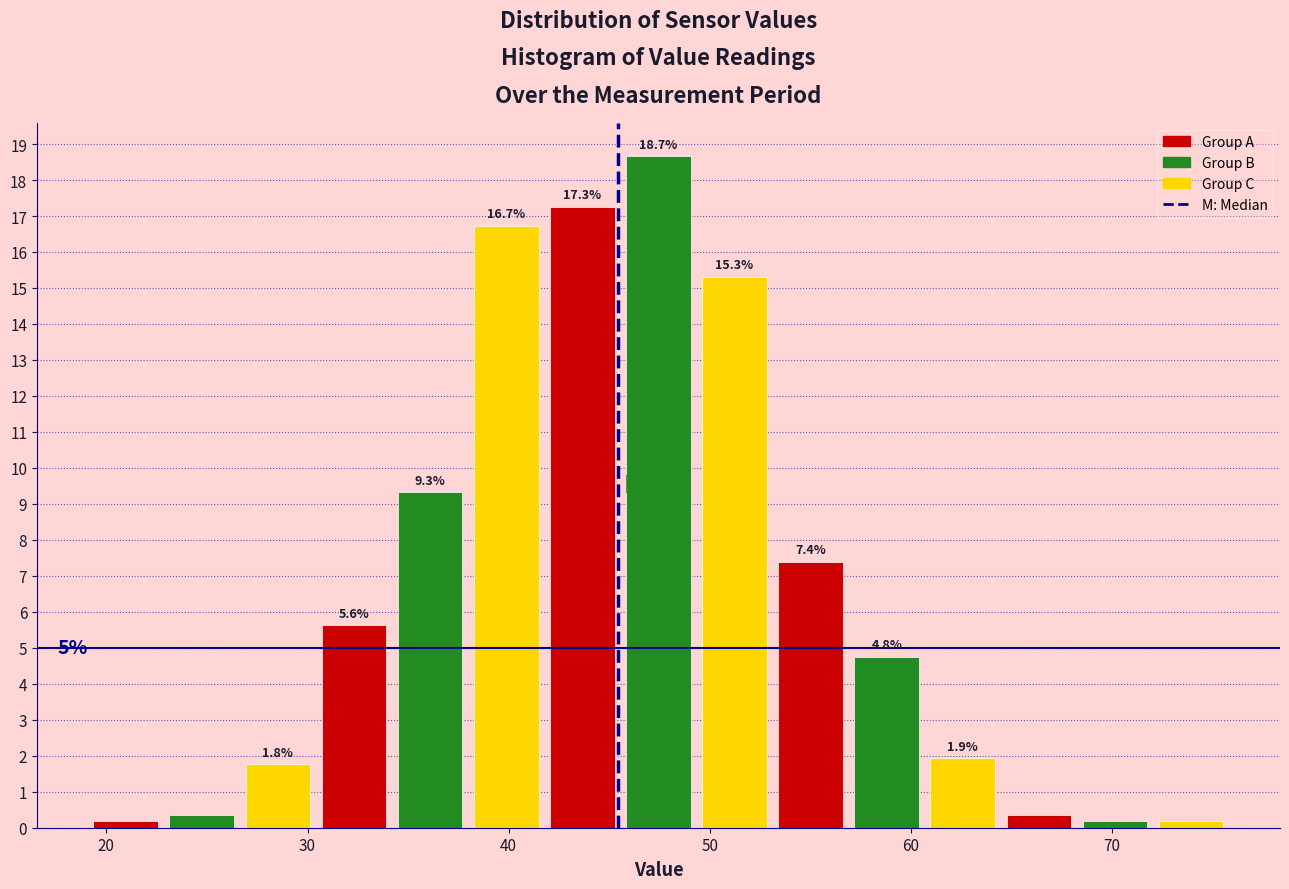

Around what value on the x-axis is the tallest bar? Give the approximate position of its centre, as read against the axis.

47